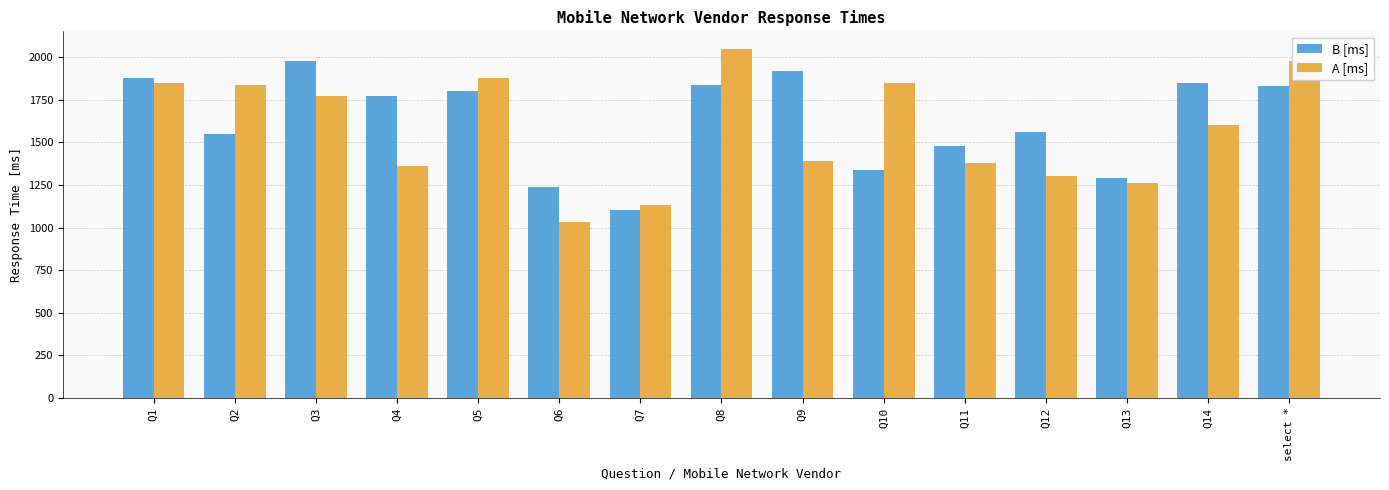

Reading left to right, extract all data points from this chart.

B [ms]: Q1=1880	Q2=1550	Q3=1980	Q4=1770	Q5=1800	Q6=1240	Q7=1100	Q8=1840	Q9=1920	Q10=1340	Q11=1480	Q12=1560	Q13=1290	Q14=1850	select *=1830
A [ms]: Q1=1850	Q2=1840	Q3=1770	Q4=1360	Q5=1880	Q6=1030	Q7=1130	Q8=2050	Q9=1390	Q10=1850	Q11=1380	Q12=1300	Q13=1260	Q14=1600	select *=1980